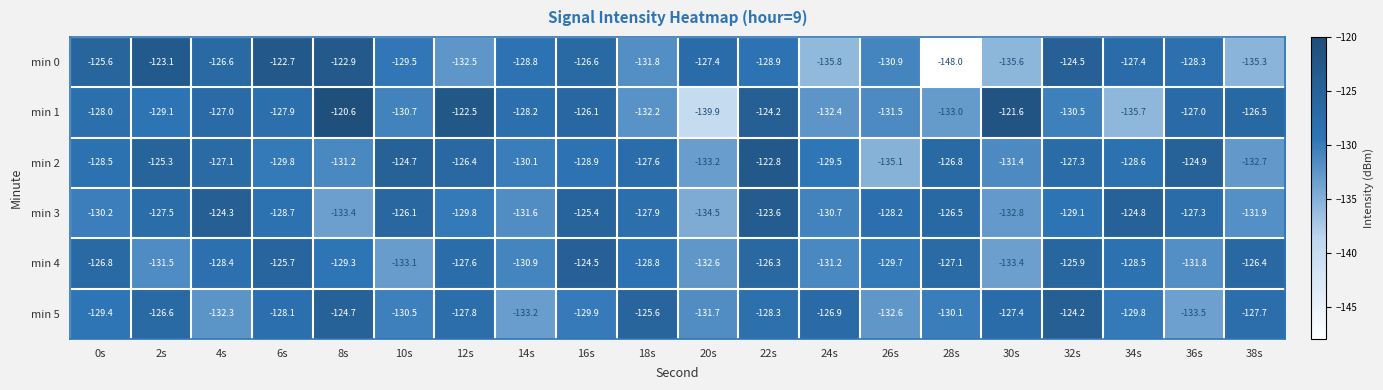

How many data points does each series have?

20